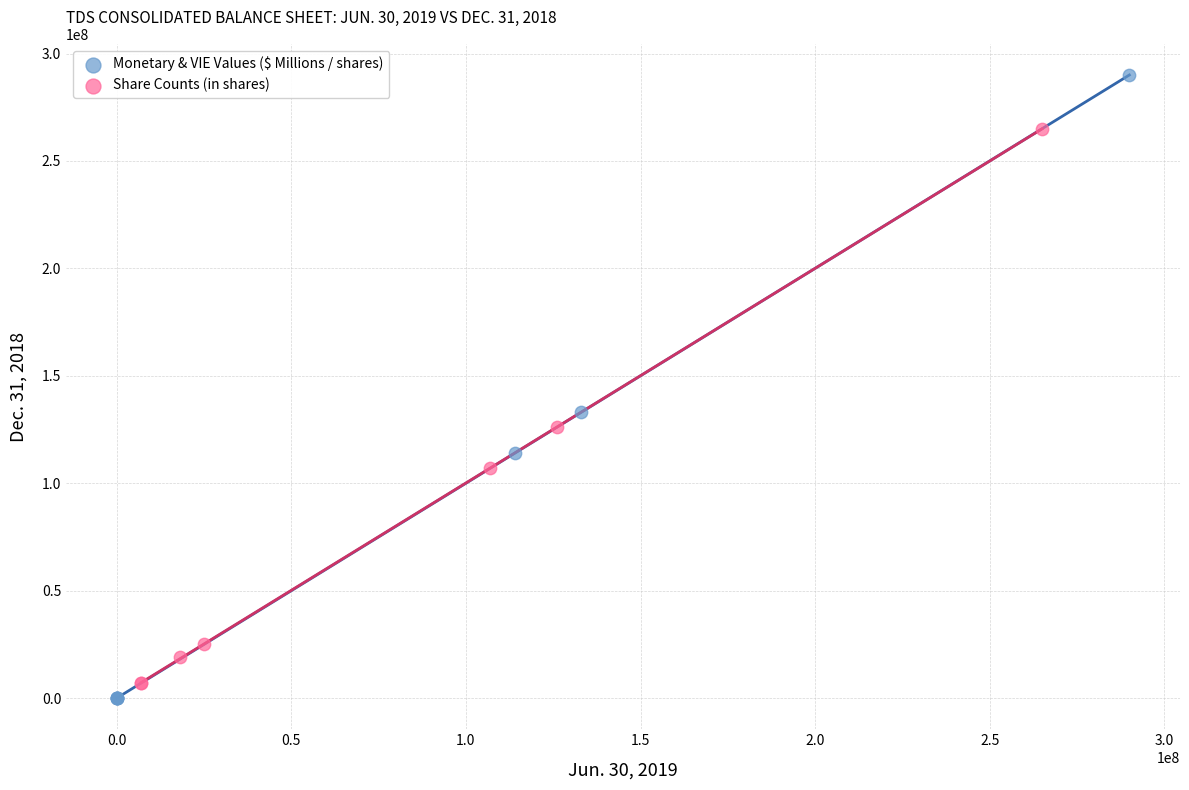

Which series contains the highest Y value?

Monetary & VIE Values ($ Millions / shares)